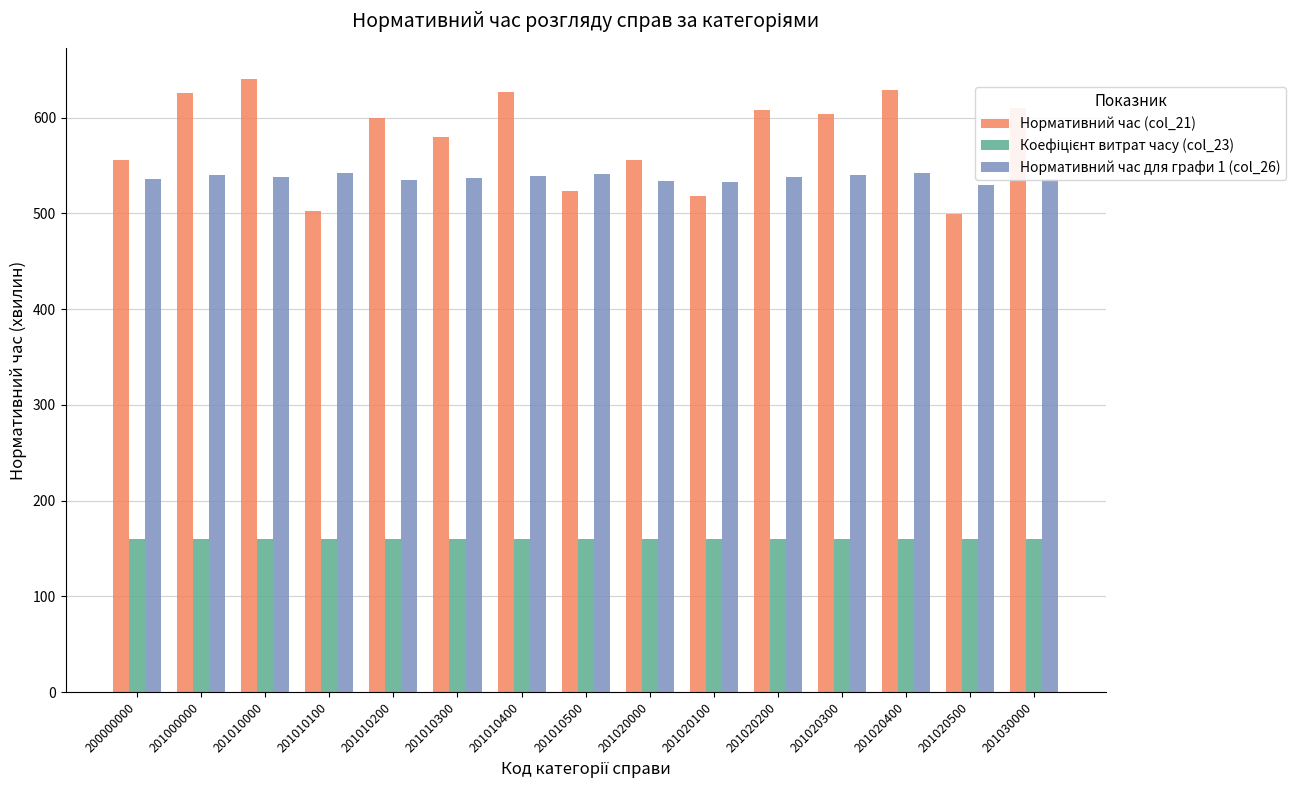

Are the bars horizontal?

No